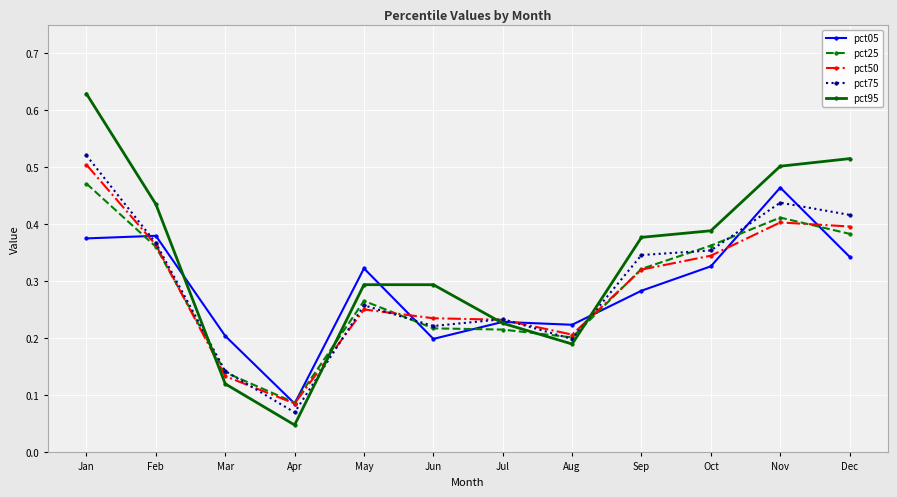

Which category has the lowest value across all series?

Apr